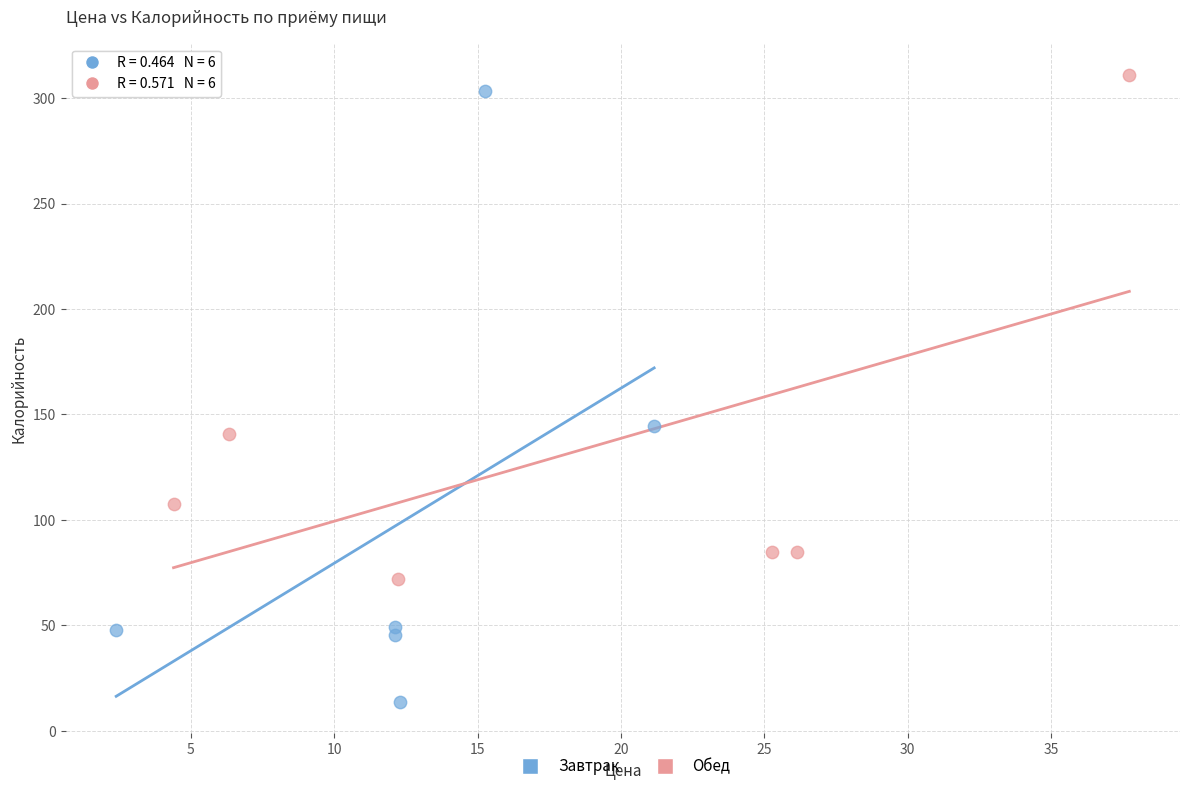

What are all the series names shown in the legend?

Завтрак, Обед